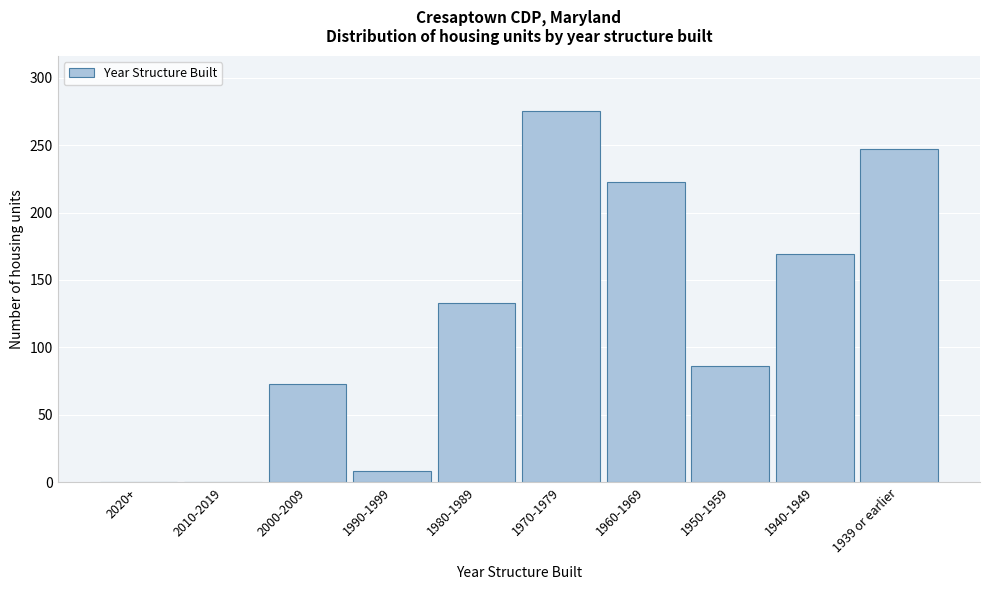

Reading right to left, what are all the values shown in this chart?

1939 or earlier=247	1940-1949=169	1950-1959=86	1960-1969=223	1970-1979=275	1980-1989=133	1990-1999=8	2000-2009=73	2010-2019=0	2020+=0